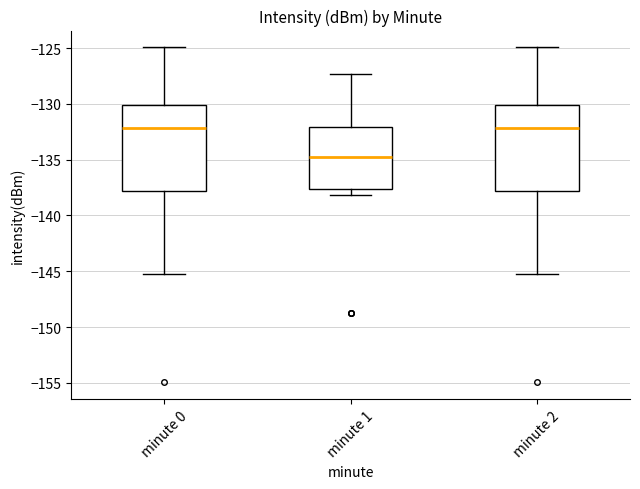

Reading left to right, read every box against the y-axis: the position of its median line, the range the box covers, and the ends of its whiskers. The values are not printed on the chart, so give them approximately, as read against the axis.

minute 0: median -132.0, box -138.0 to -130.0, whiskers -145.0 to -125.0
minute 1: median -135.0, box -137.5 to -132.0, whiskers -138.0 to -127.5
minute 2: median -132.0, box -138.0 to -130.0, whiskers -145.0 to -125.0